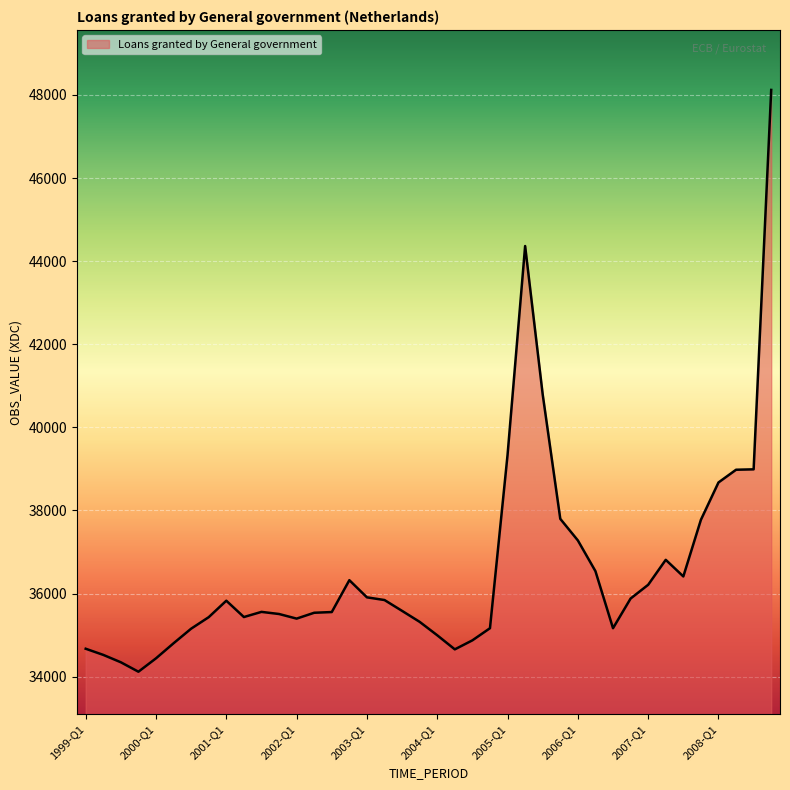

What is the smallest value displayed?

34118